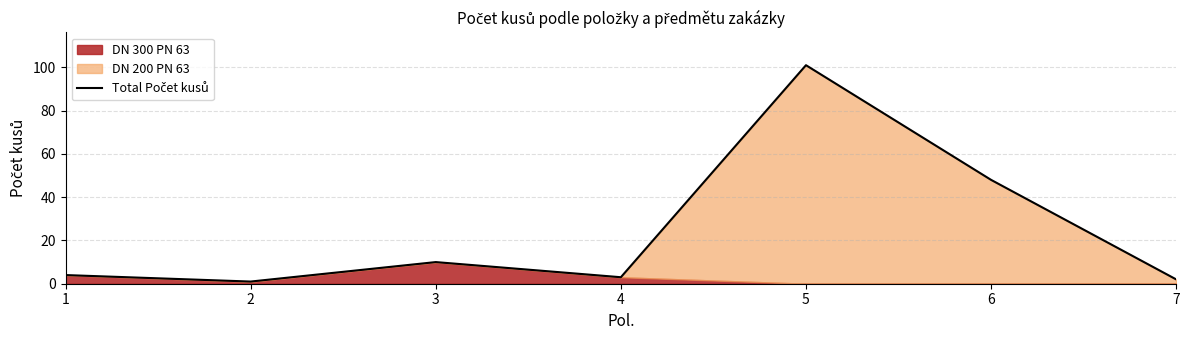

Does the chart have visible grid lines?

Yes